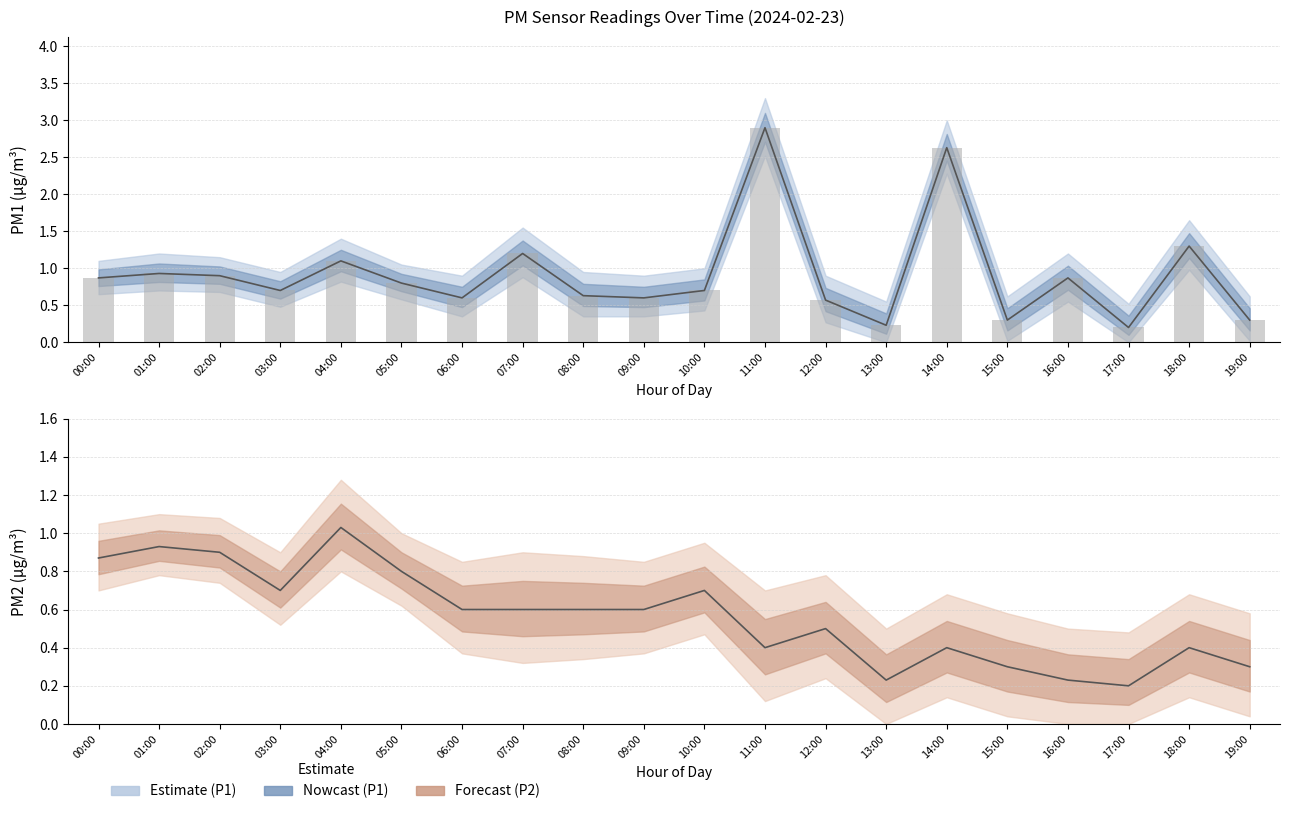

The P1_upper series shows 0.1 at 17:00. True or false?

False